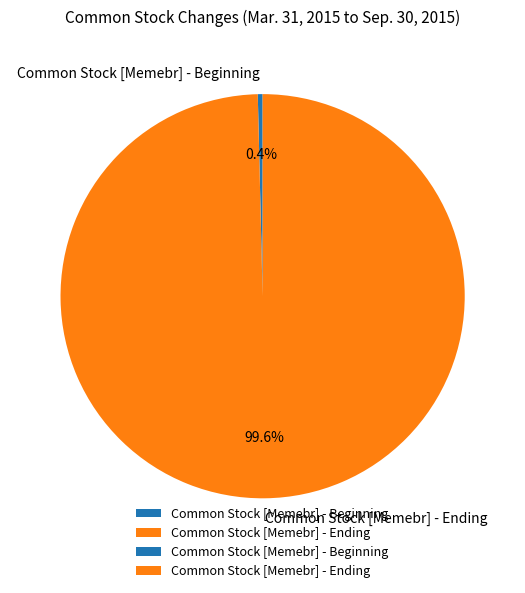

True or false: Common Stock [Memebr] - Beginning accounts for 0% of the total.

True